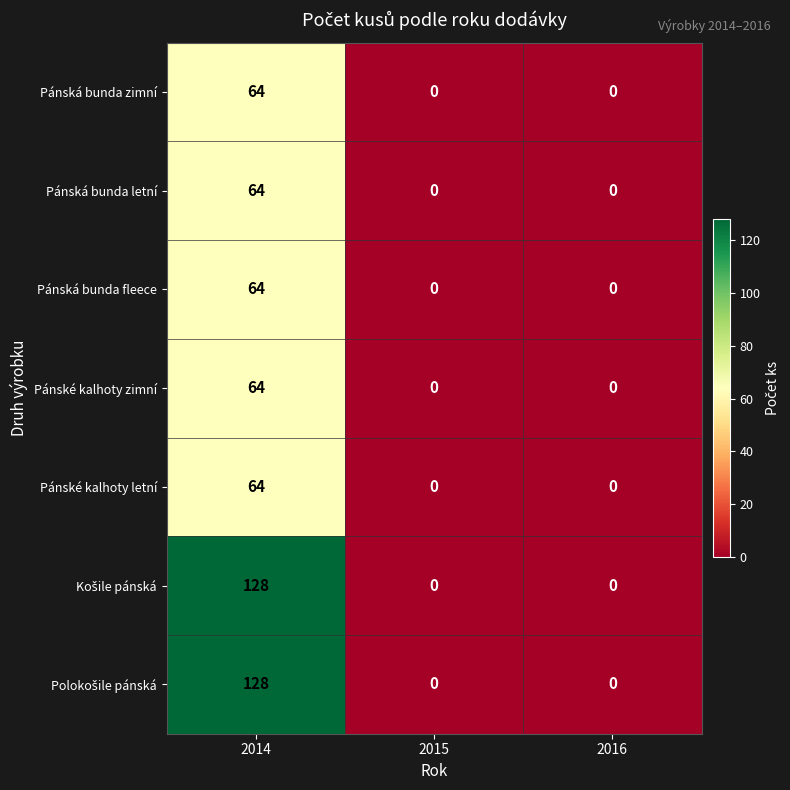

What is the difference between the maximum and minimum values in the Pánské kalhoty letní series?

64